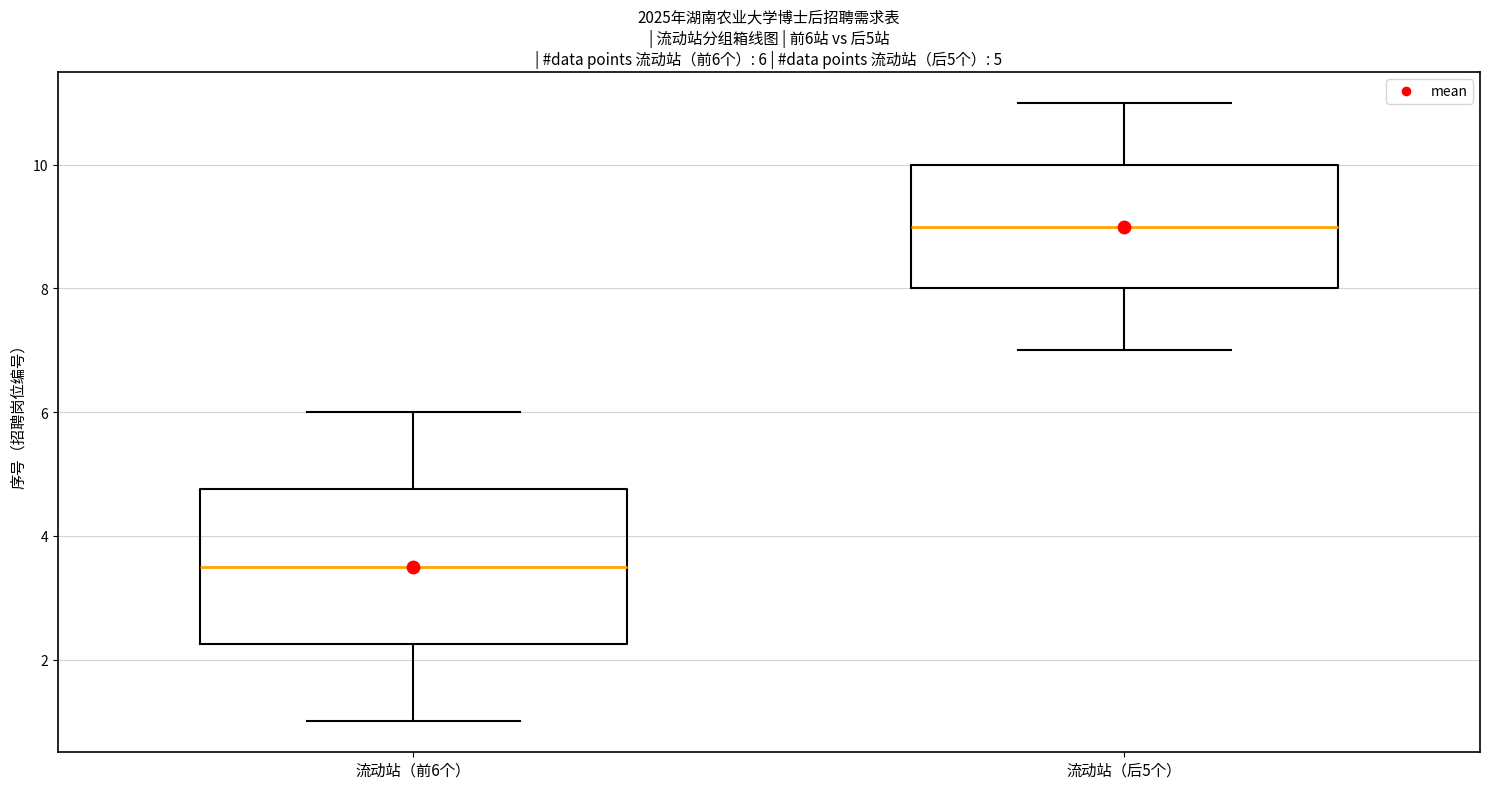

Comparing the boxes themselves (not the whiskers), which one is the tallest?

流动站（前6个）